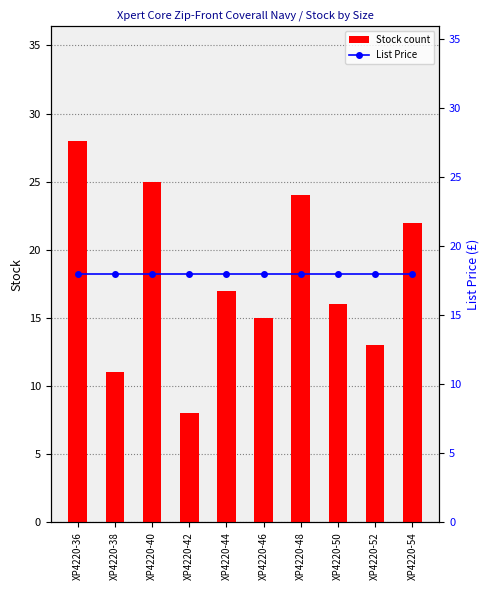

What value does the Stock count series have at XP4220-46?

15